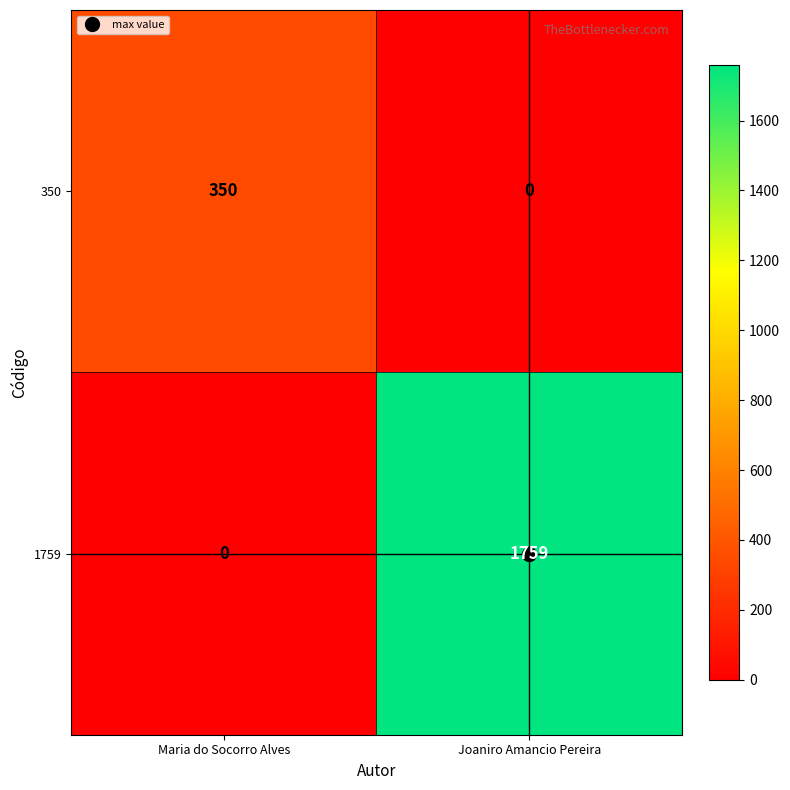

At which category does the chart reach its peak across all series?

Joaniro Amancio Pereira